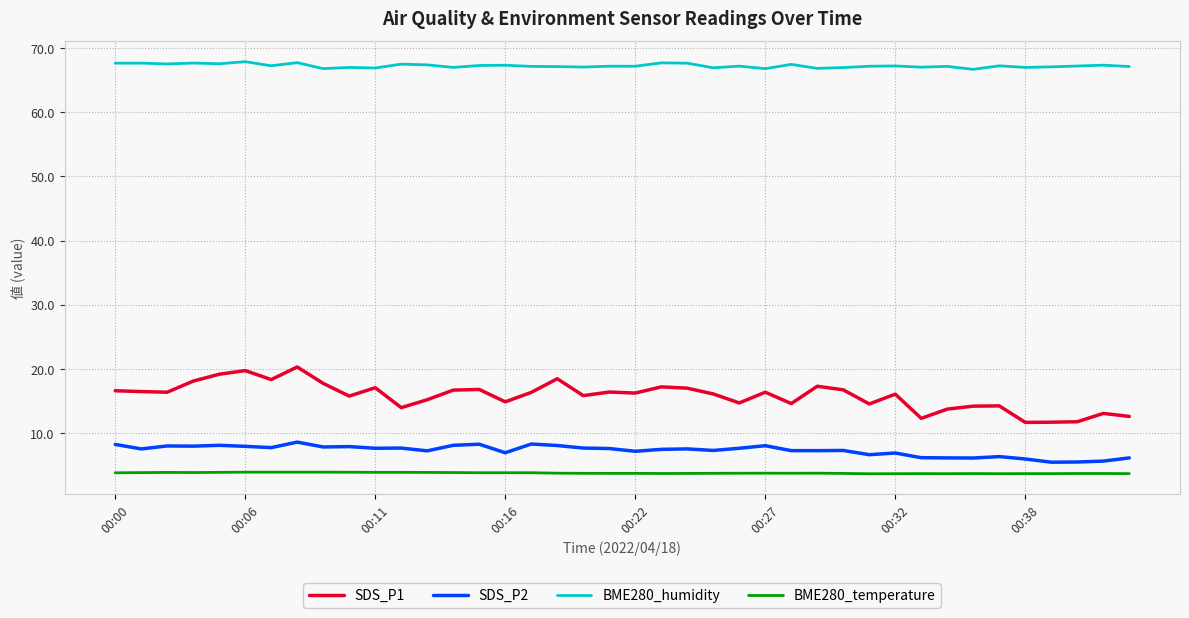

What are all the series names shown in the legend?

SDS_P1, SDS_P2, BME280_humidity, BME280_temperature